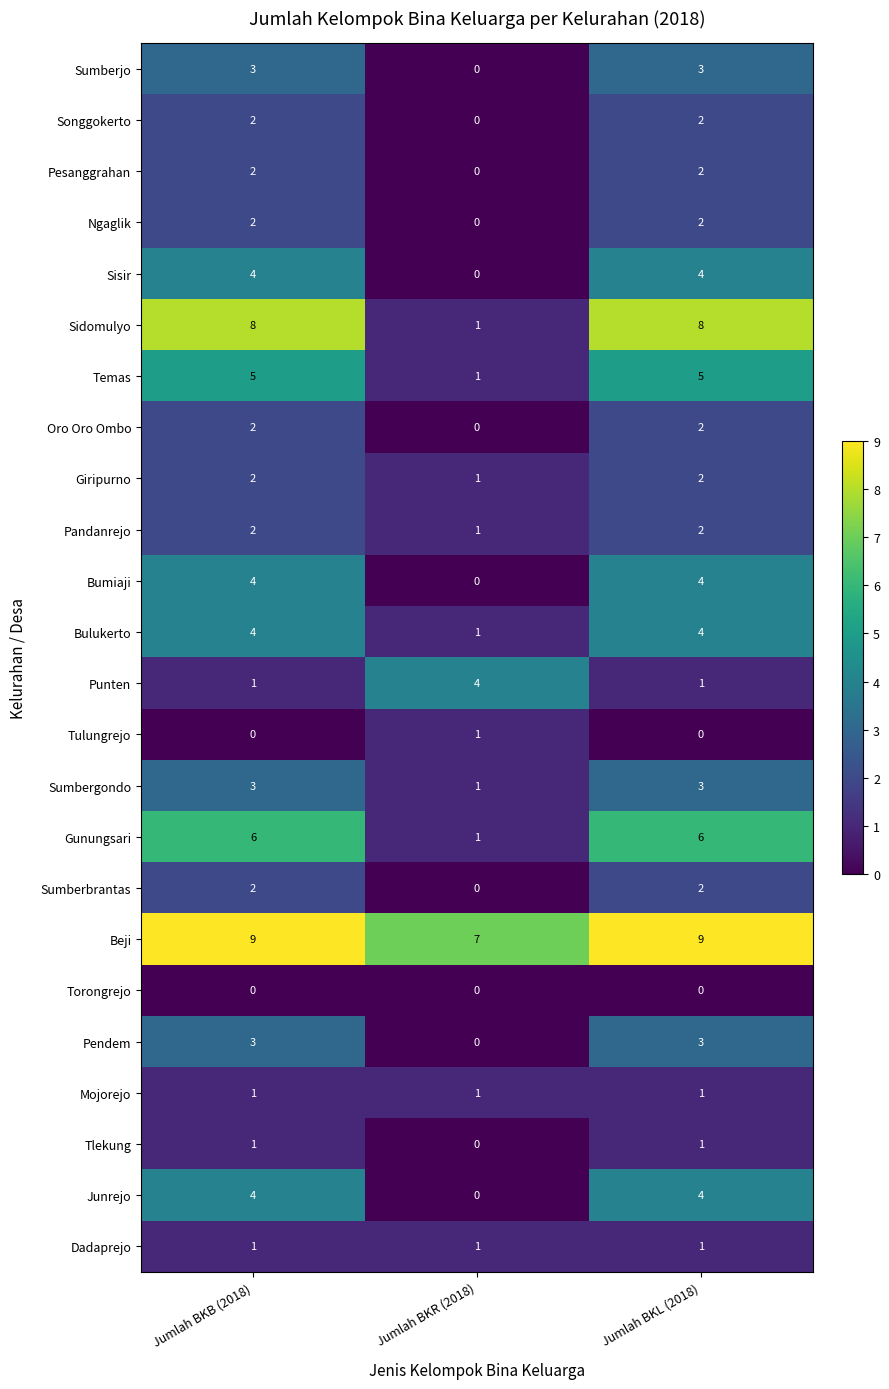

Which series changed the most between Jumlah BKB (2018) and Jumlah BKR (2018)?

Sidomulyo